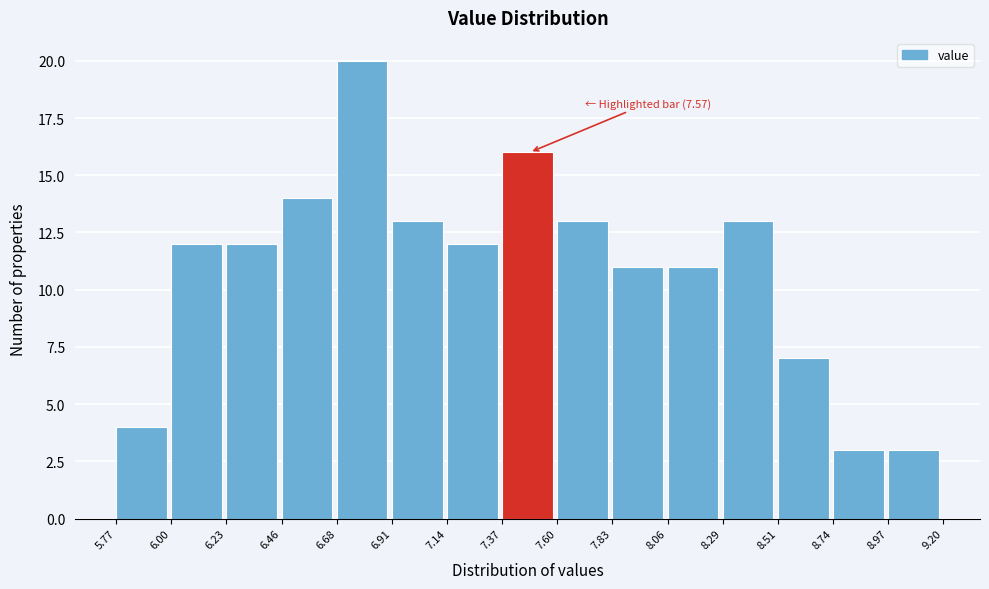

Over which range of the x-axis is the bar tallest?

6.68 to 6.91